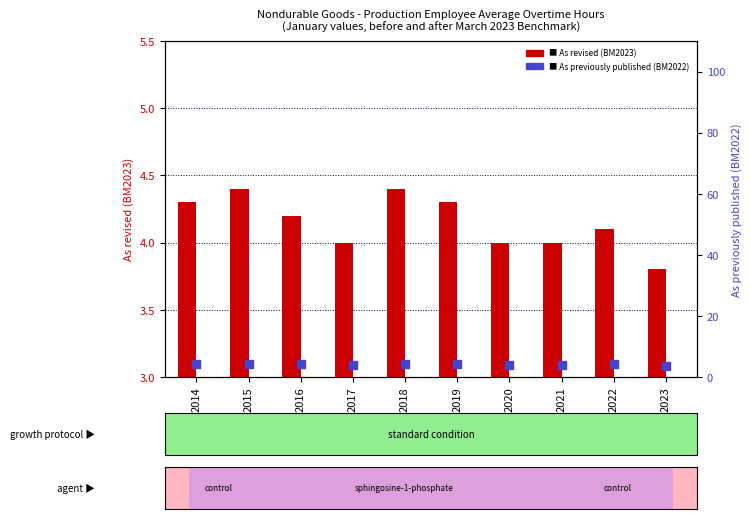

Which series contains the highest Y value?

As revised (BM2023)